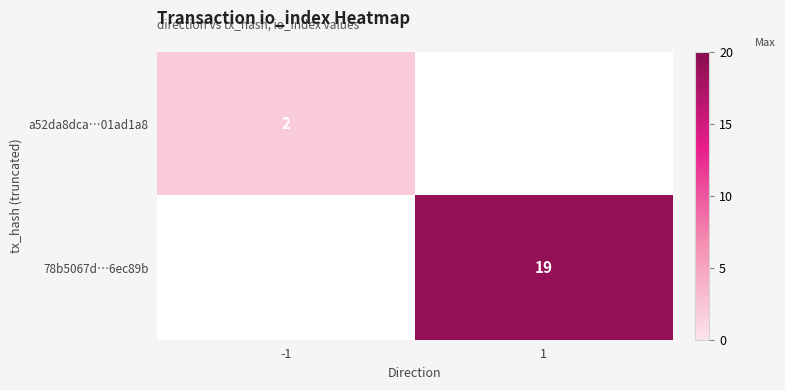

Which category has the highest value across all series?

1